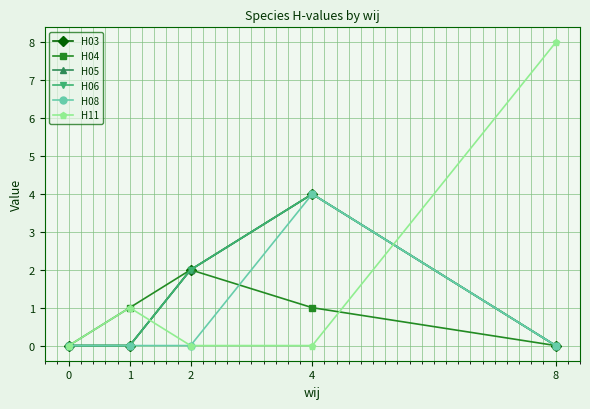

The H06 series shows 6 at 4. True or false?

False